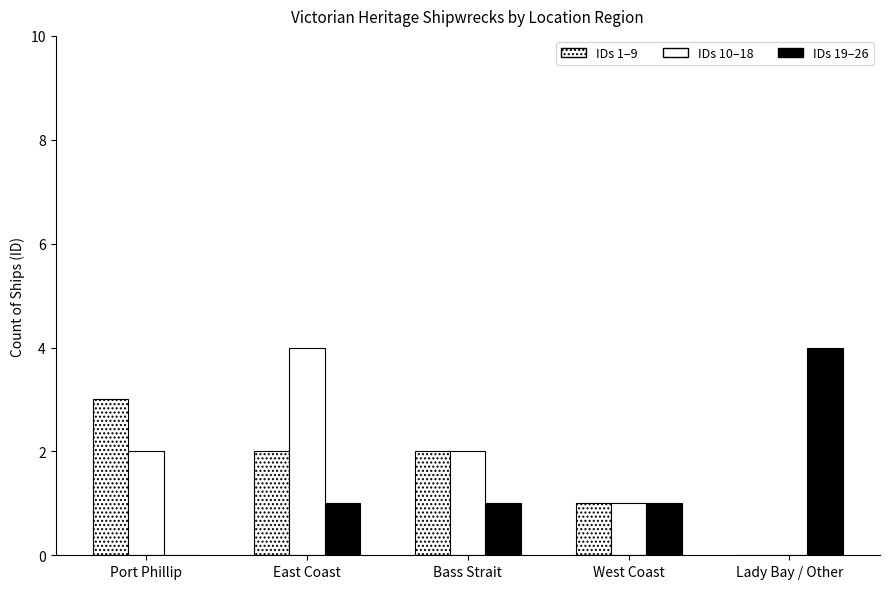

How many series are shown in this chart?

3